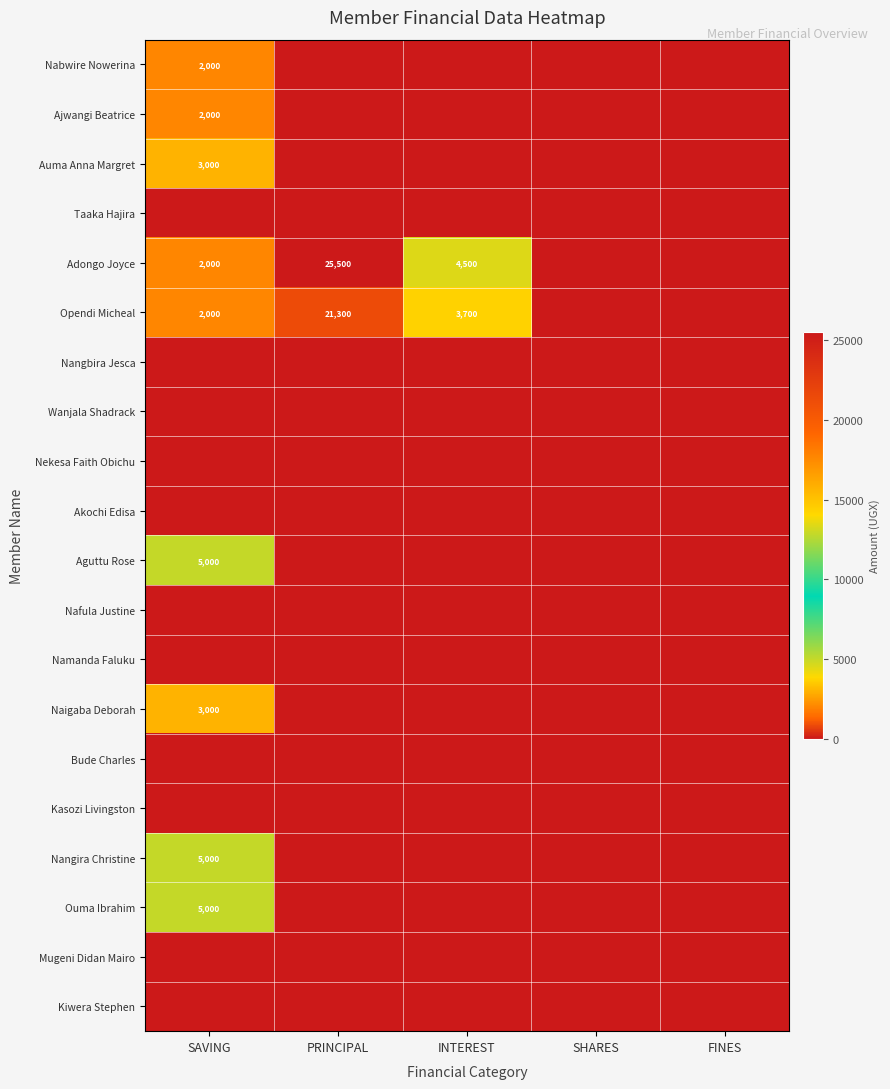

The value of Aguttu Rose at SAVING is 5000. True or false?

True